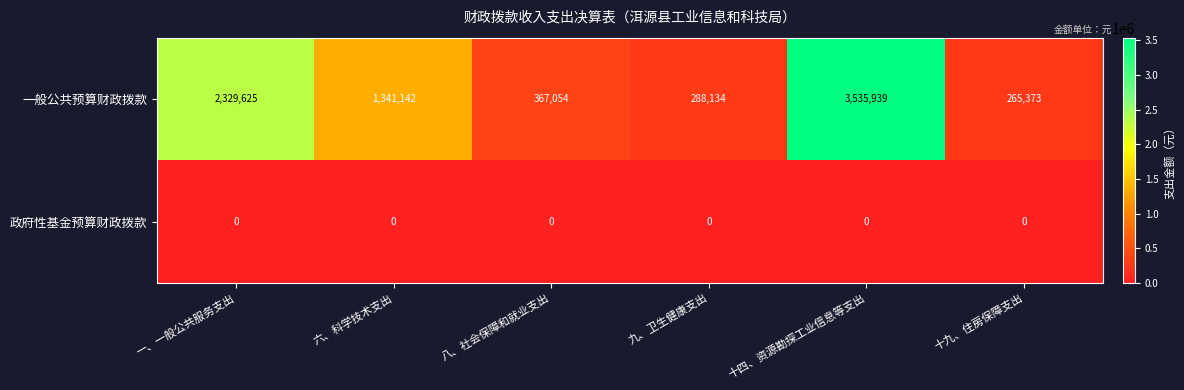

At 八、社会保障和就业支出, list the series in order from largest to smallest.

一般公共预算财政拨款, 政府性基金预算财政拨款